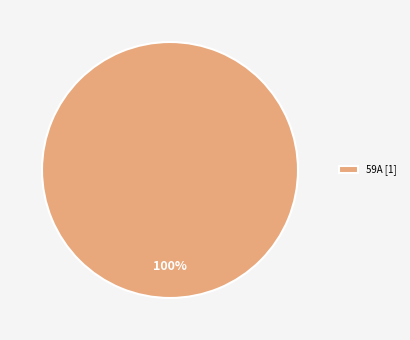

True or false: 59A [1] accounts for 100% of the total.

True